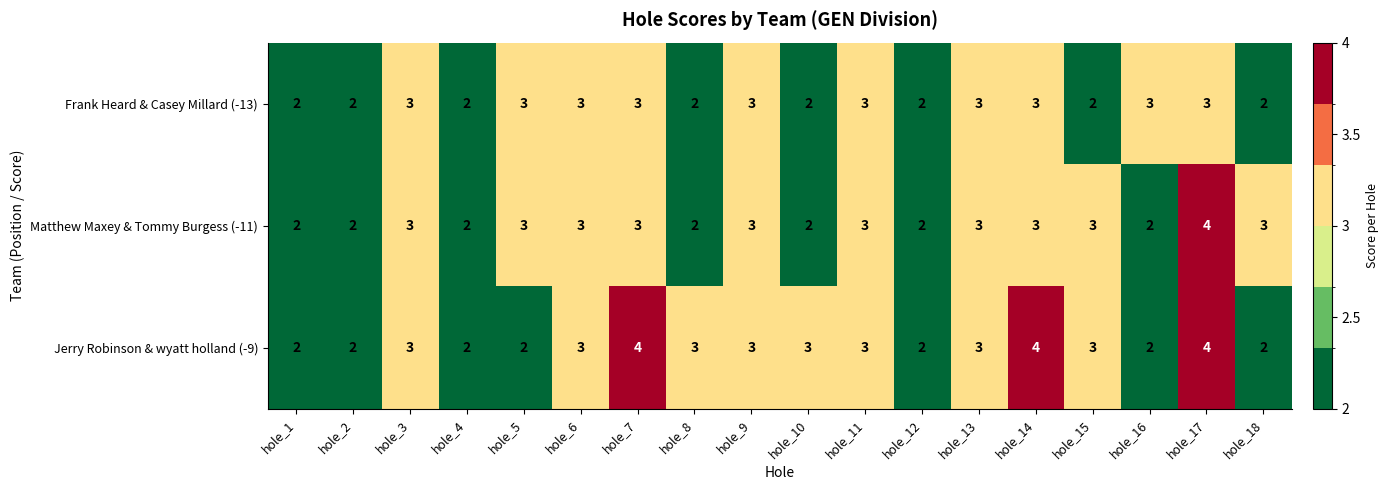

The value of Jerry Robinson & wyatt holland (-9) at hole_15 is 3. True or false?

True